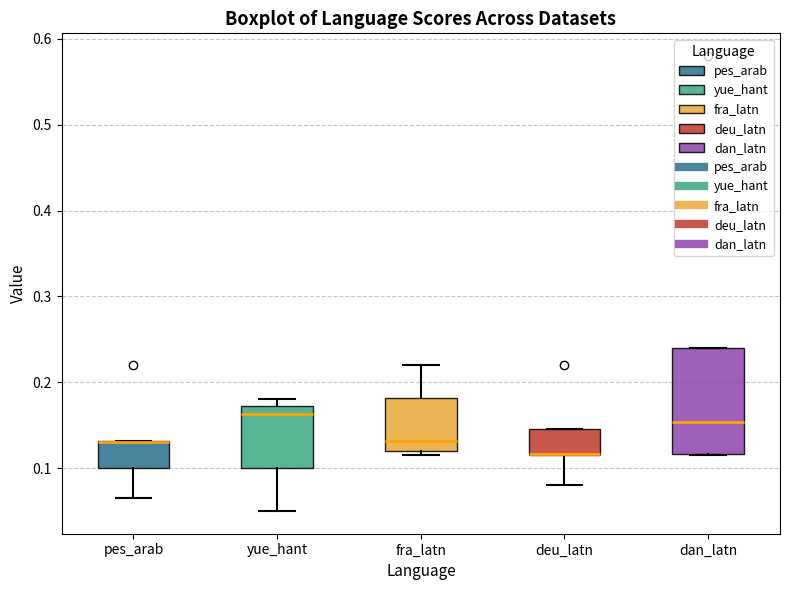

Reading left to right, transcribe this box plot: for each box, give where its median line is, the range the box spans, and where its two whiskers end, as read against the y-axis. The values are not printed on the chart, so give them approximately, as read against the axis.

pes_arab: median 0.13 (drawn on the box's upper edge), box 0.10 to 0.13, whiskers 0.07 to 0.13
yue_hant: median 0.16, box 0.10 to 0.17, whiskers 0.05 to 0.18
fra_latn: median 0.13, box 0.12 to 0.18, whiskers 0.12 (just below the box's lower edge) to 0.22
deu_latn: median 0.12 (drawn on the box's lower edge), box 0.12 to 0.15, whiskers 0.08 to 0.15
dan_latn: median 0.15, box 0.12 to 0.24, whiskers 0.12 to 0.24